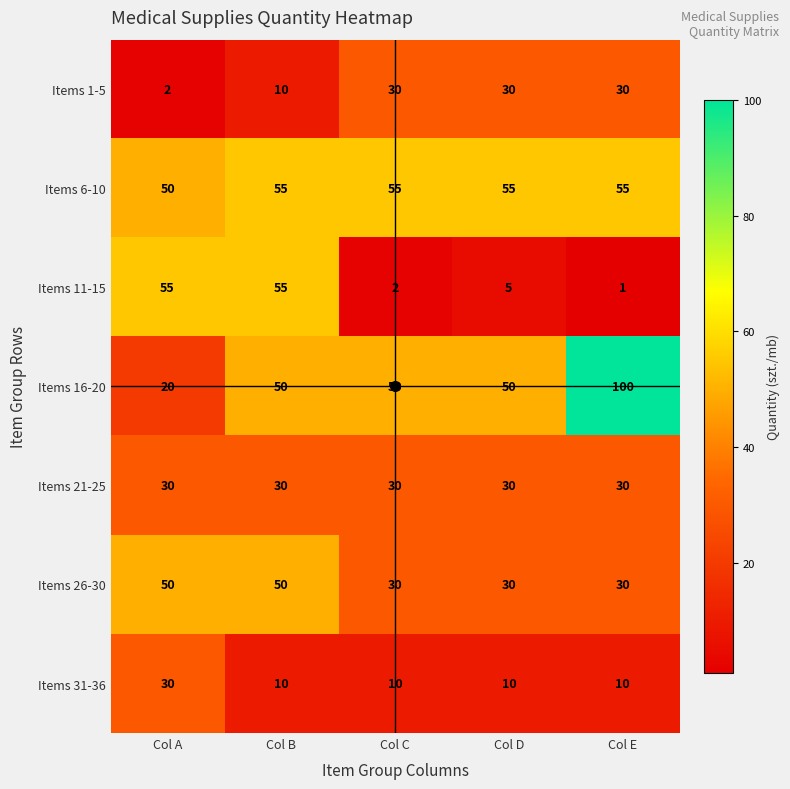

At which category is the sum across all series the highest?

Col B